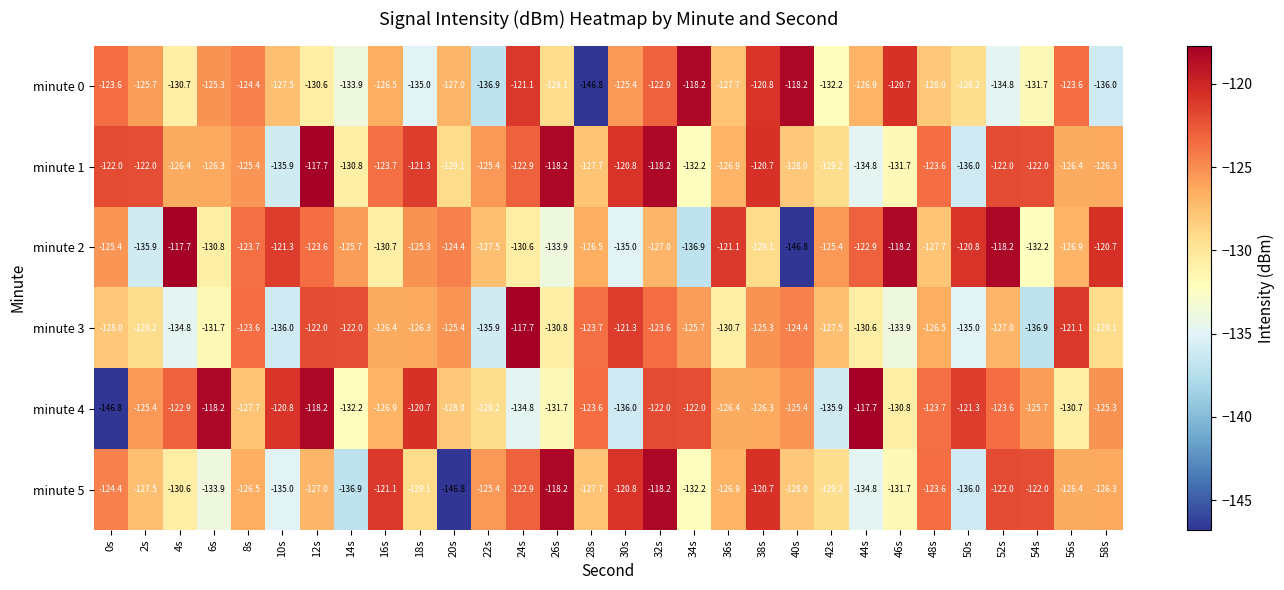

Between 8s and 40s, which series saw the biggest shift?

minute 2